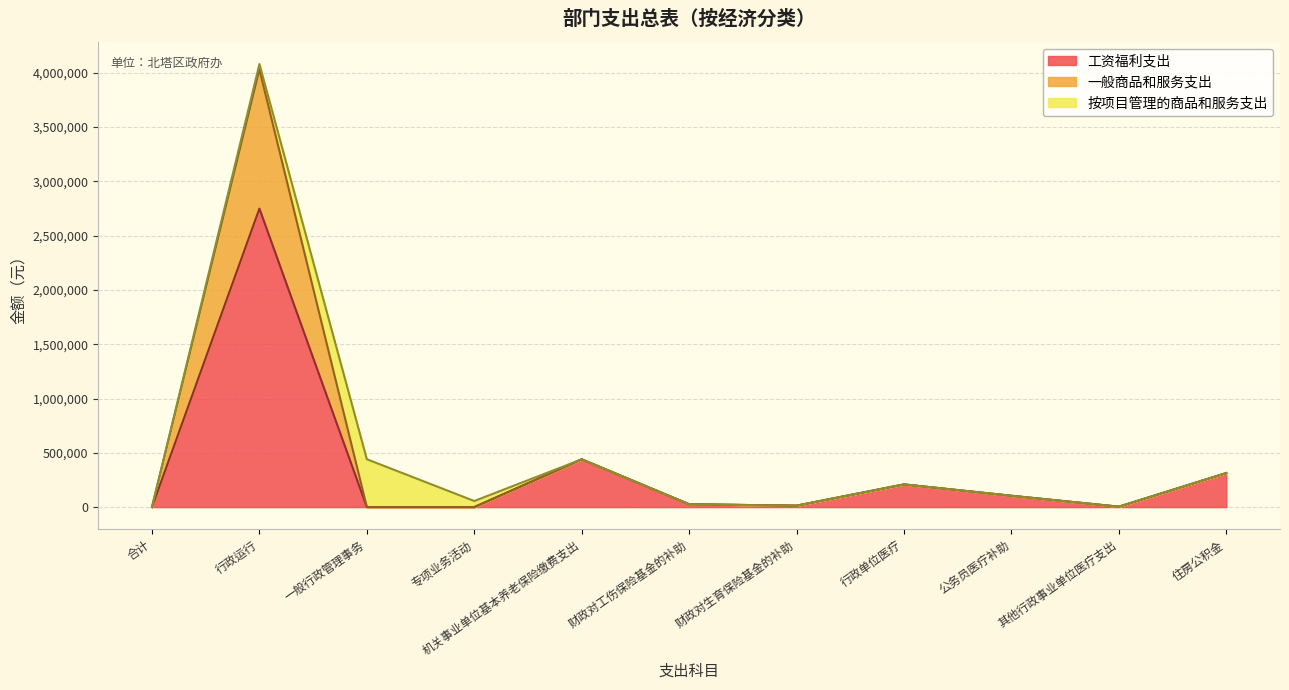

How many lines are shown in the chart?

3